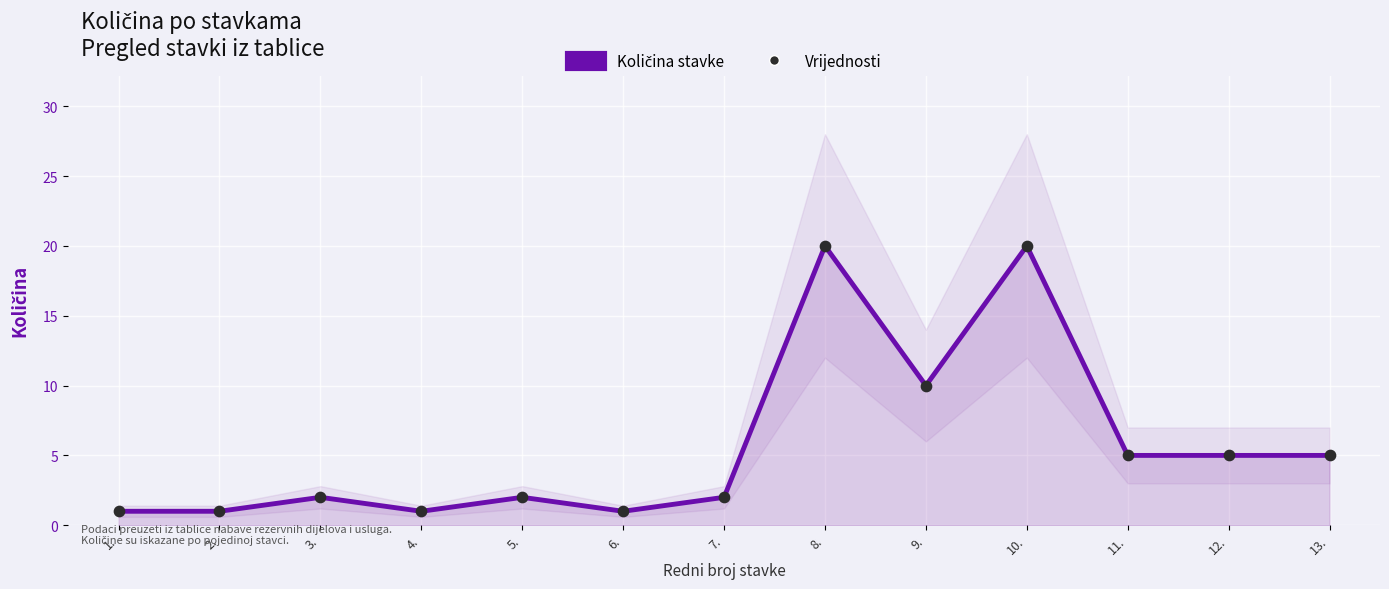

Which series reaches the maximum Y coordinate?

Količina stavke